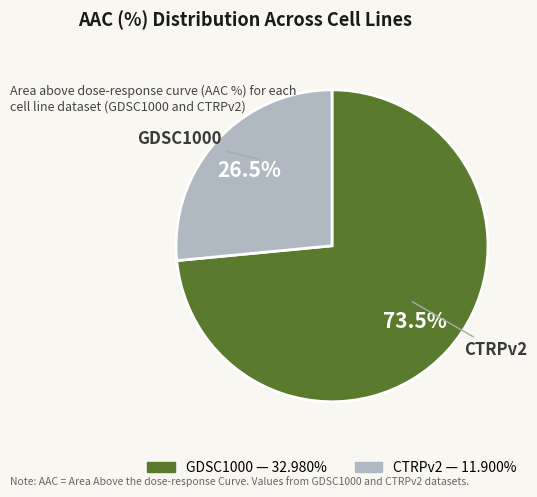

How much of the chart is everything except CTRPv2?

73.5%